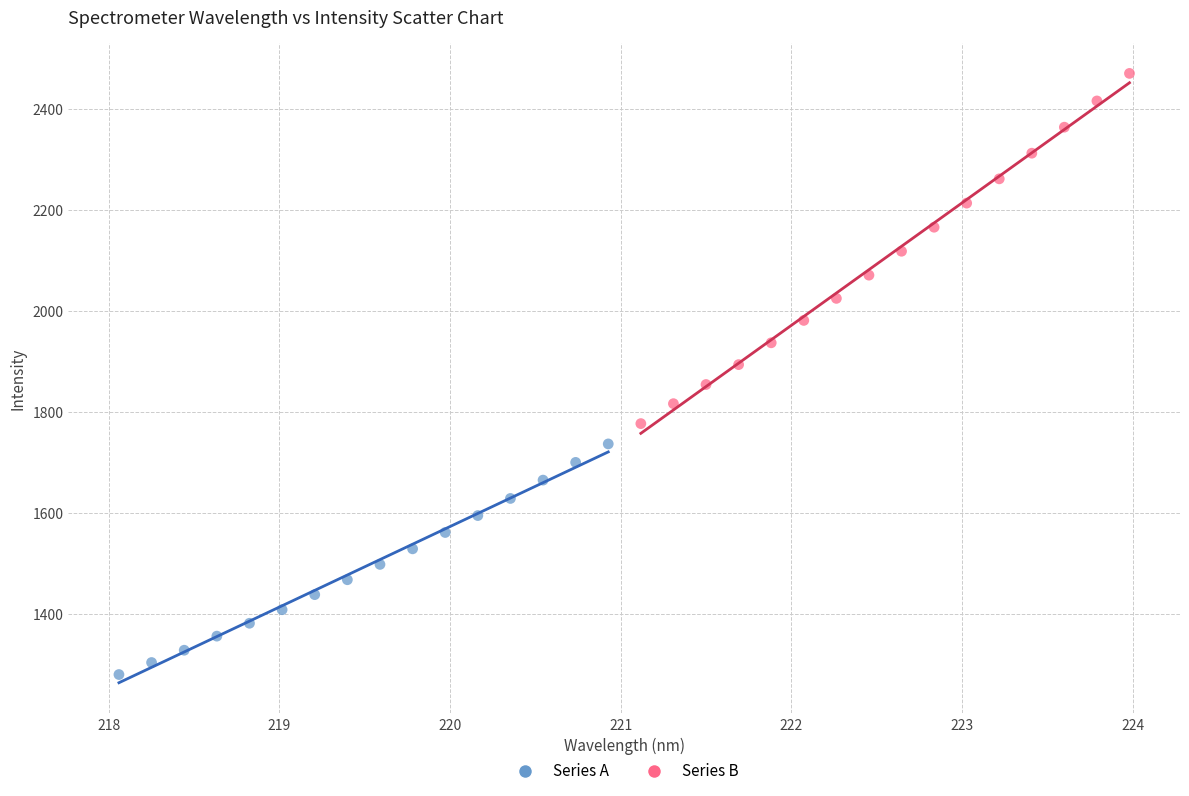

Which series reaches the maximum Y coordinate?

Series B